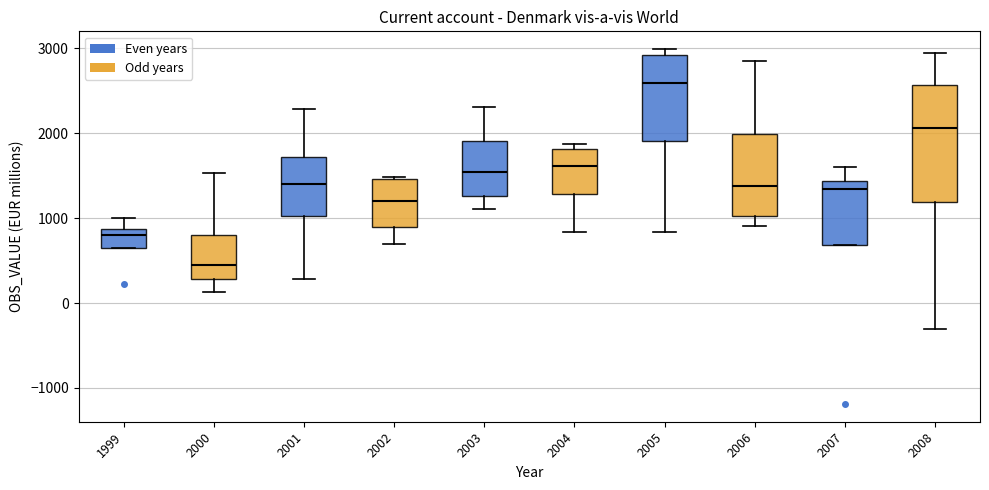

Which box's median line is the lowest?

2000